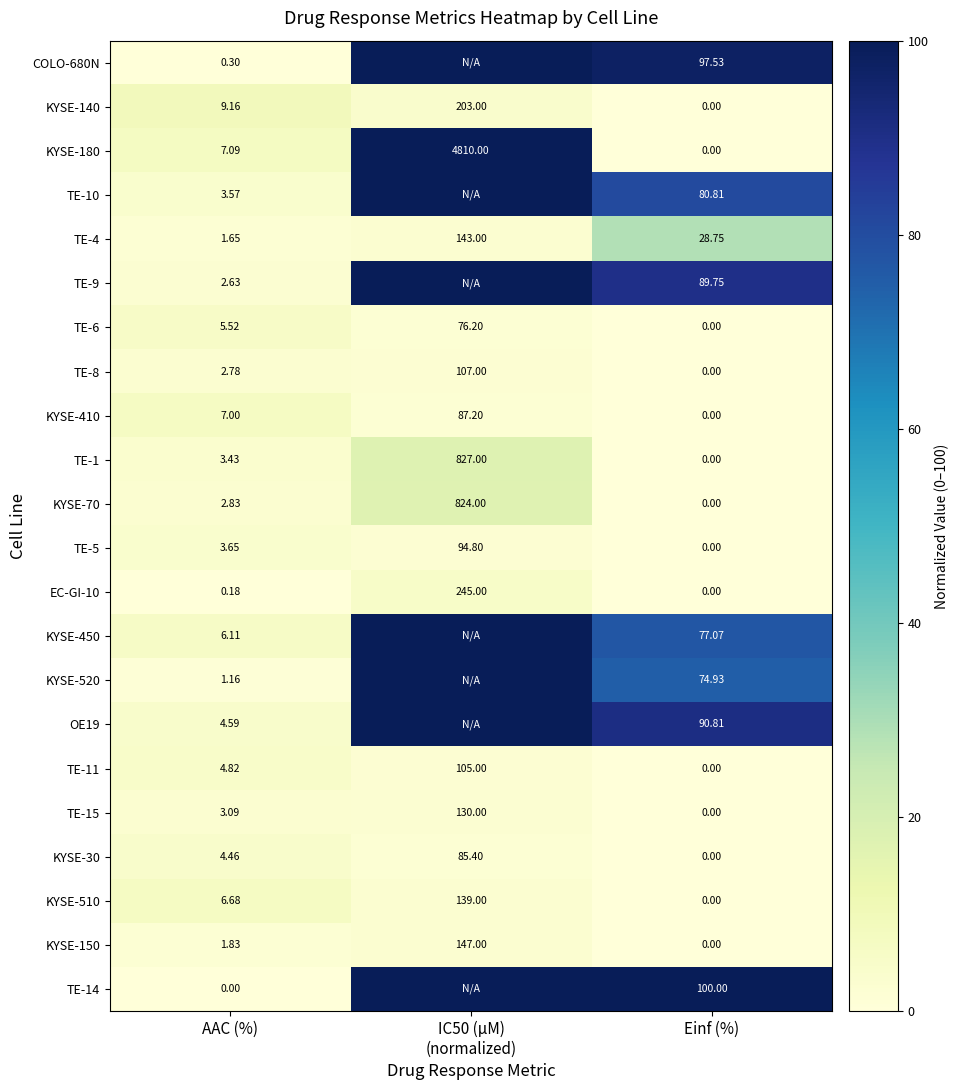

Where does the KYSE-510 series first go above 6?

AAC (%)